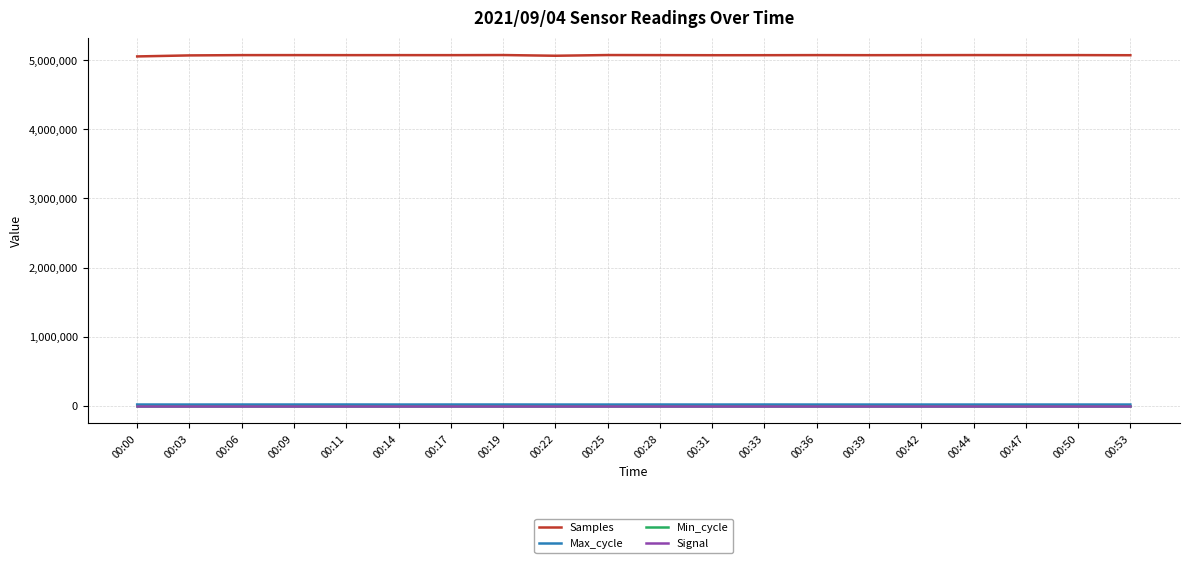

Which series has the largest total across all categories?

Samples